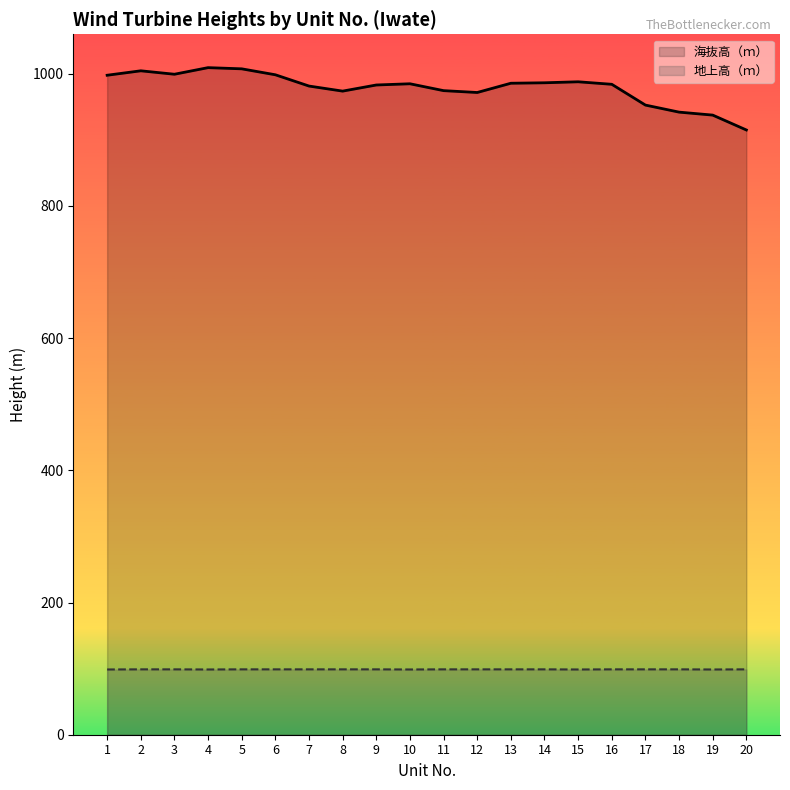

Rank the series at 19 from highest to lowest value.

海抜高（ｍ）, 地上高（ｍ）